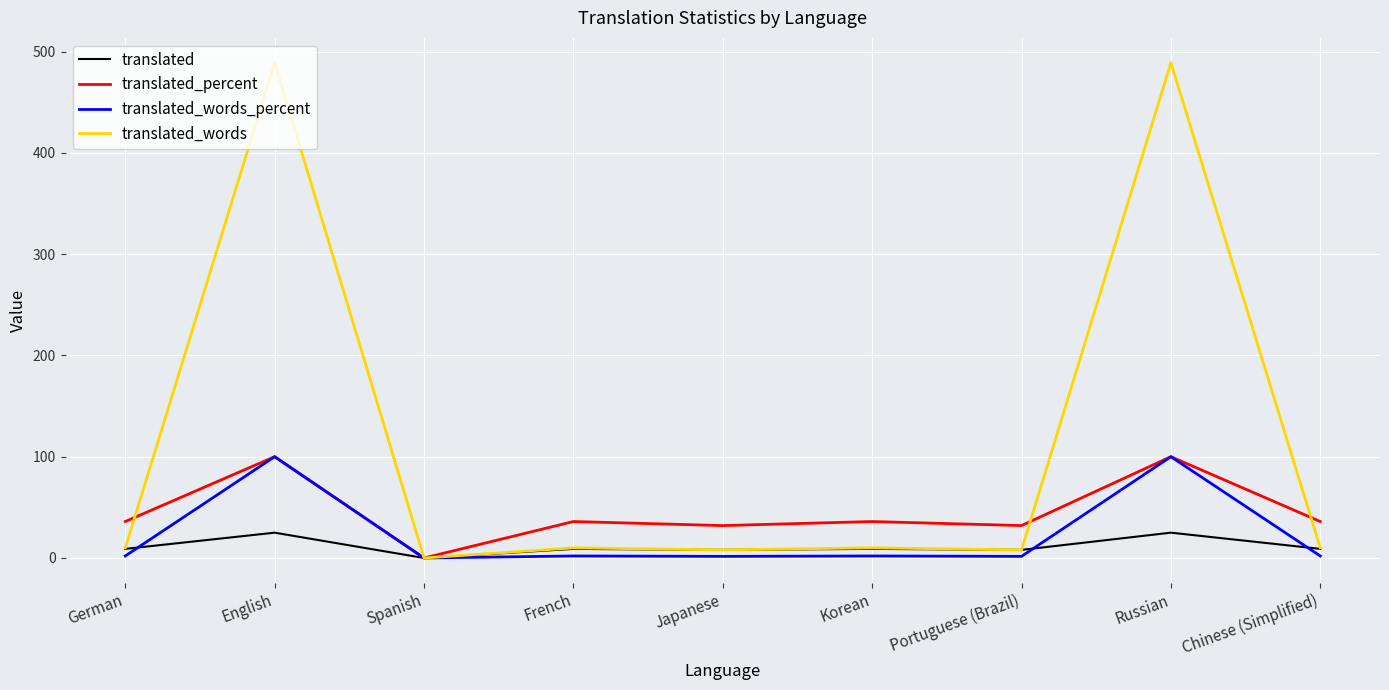

What is the maximum value for translated?

25.0